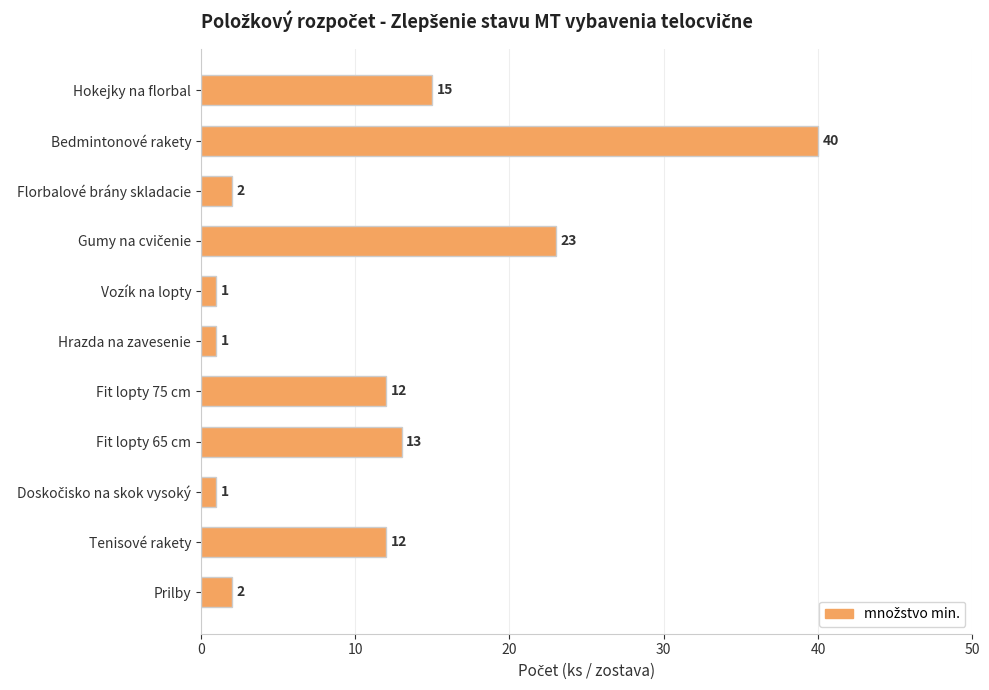

Reading bottom to top, transcribe all the data shown in this chart.

2	12	1	13	12	1	1	23	2	40	15